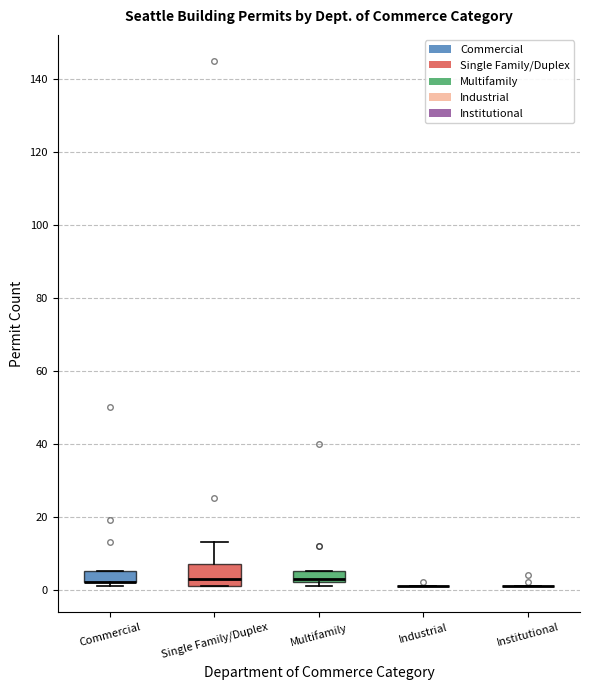

Reading left to right, read every box against the y-axis: the position of its median line, the range the box covers, and the ends of its whiskers. The values are not printed on the chart, so give them approximately, as read against the axis.

Commercial: median 2 (drawn on the box's lower edge), box 2 to 6, whiskers 2 (just below the box's lower edge) to 6
Single Family/Duplex: median 4, box 2 to 8, whiskers 2 to 14
Multifamily: median 4, box 2 to 6, whiskers 2 (just below the box's lower edge) to 6
Industrial: box collapsed to a line at 2, whiskers 2 to 2
Institutional: box collapsed to a line at 2, whiskers 2 to 2